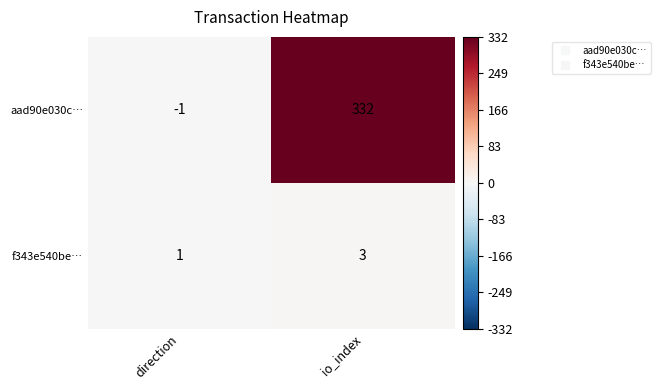

Count the number of categories in the chart.

2